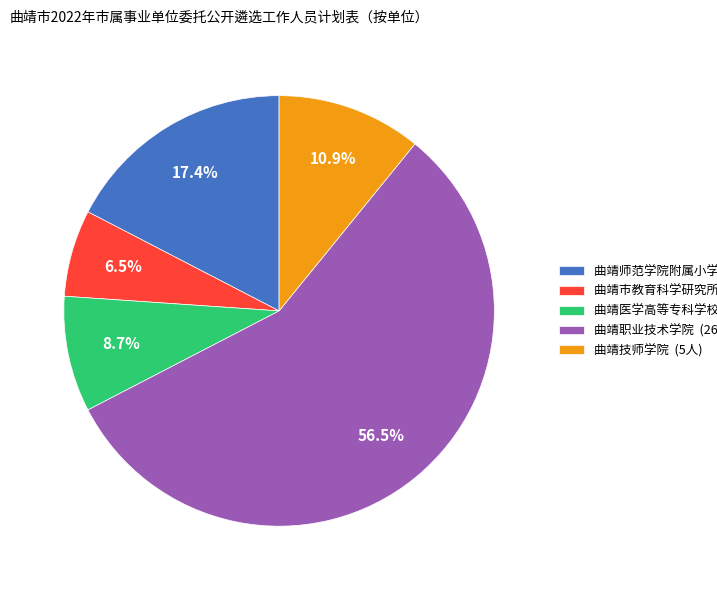

Combined, do 曲靖职业技术学院 and 曲靖市教育科学研究所 account for over 50%?

Yes